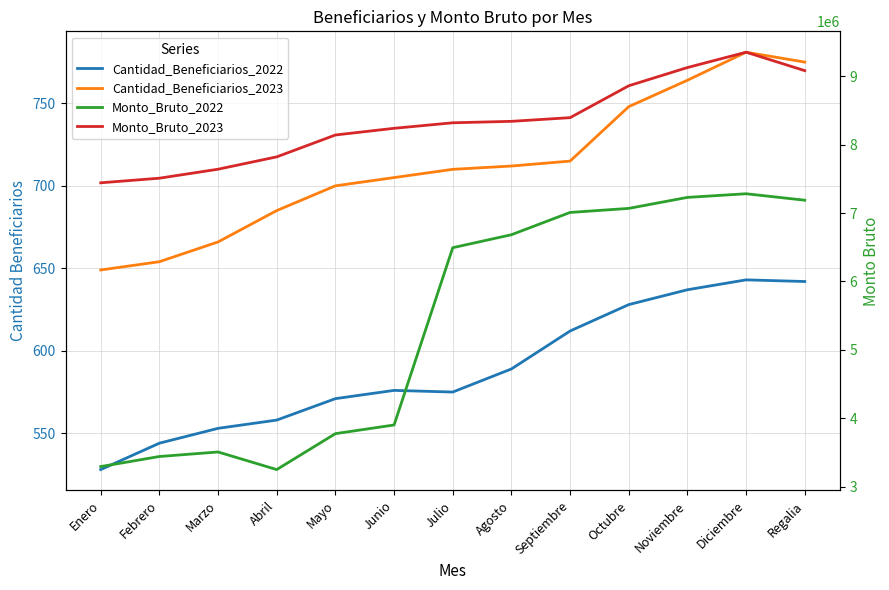

True or false: Monto_Bruto_2022 and Cantidad_Beneficiarios_2023 cross at least once.

False